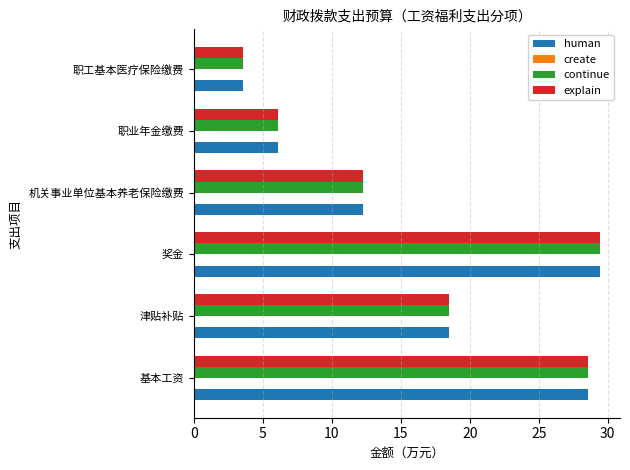

What is the highest value of the continue series?

29.4